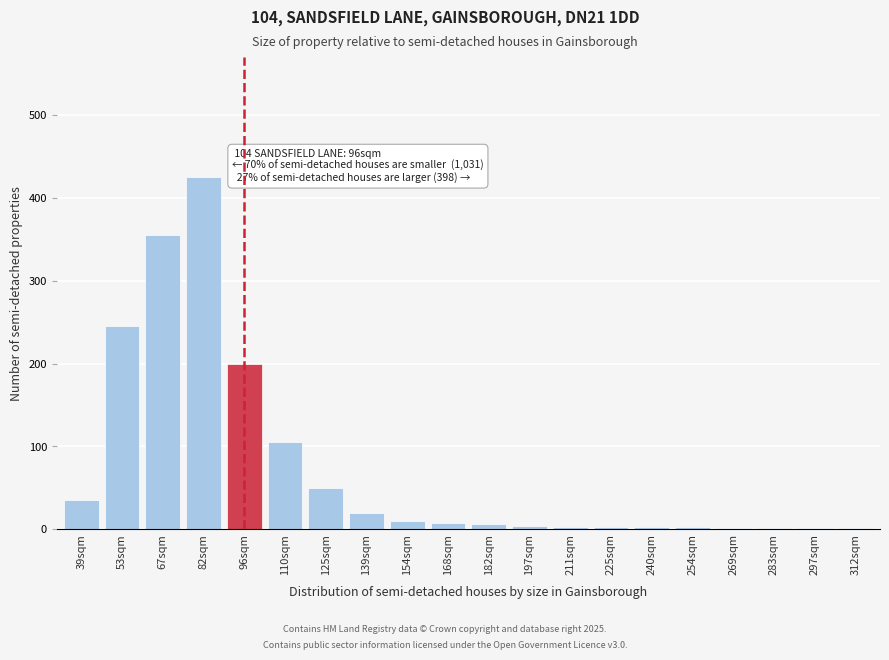

The value at 67sqm is 355. True or false?

True